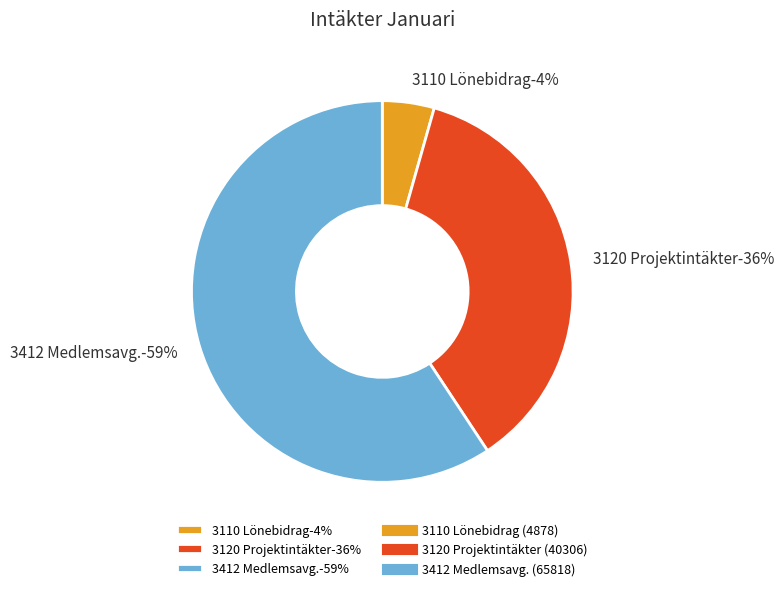

Is the sum of 3110 Lönebidrag and 3120 Projektintäkter greater than half?

No